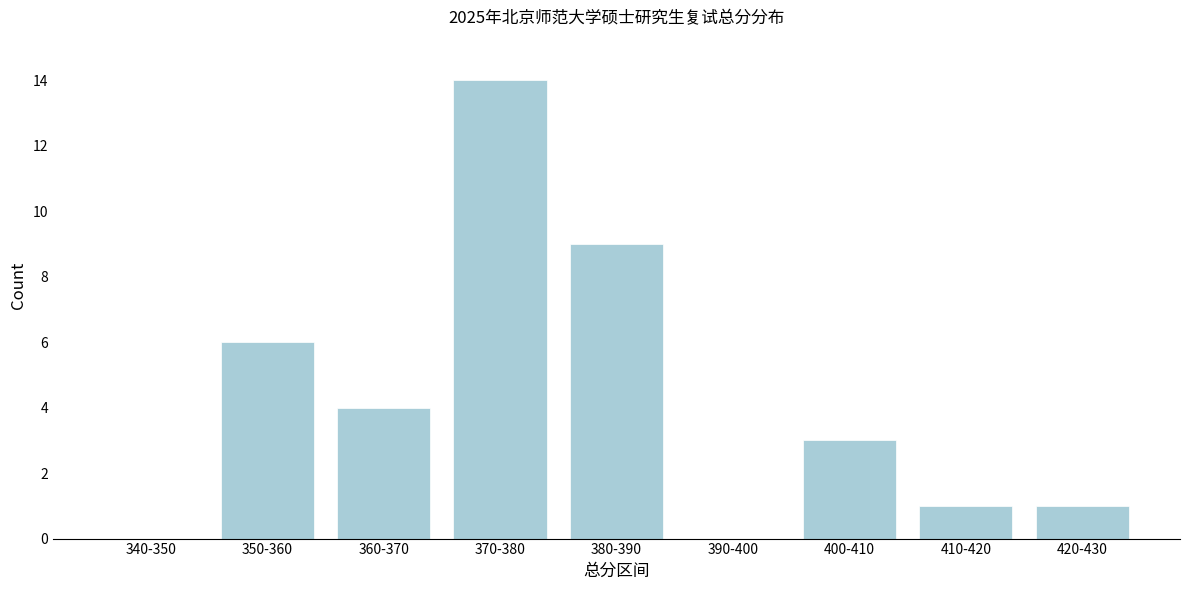

Reading left to right, what are all the values shown in this chart?

340-350=0	350-360=6	360-370=4	370-380=14	380-390=9	390-400=0	400-410=3	410-420=1	420-430=1